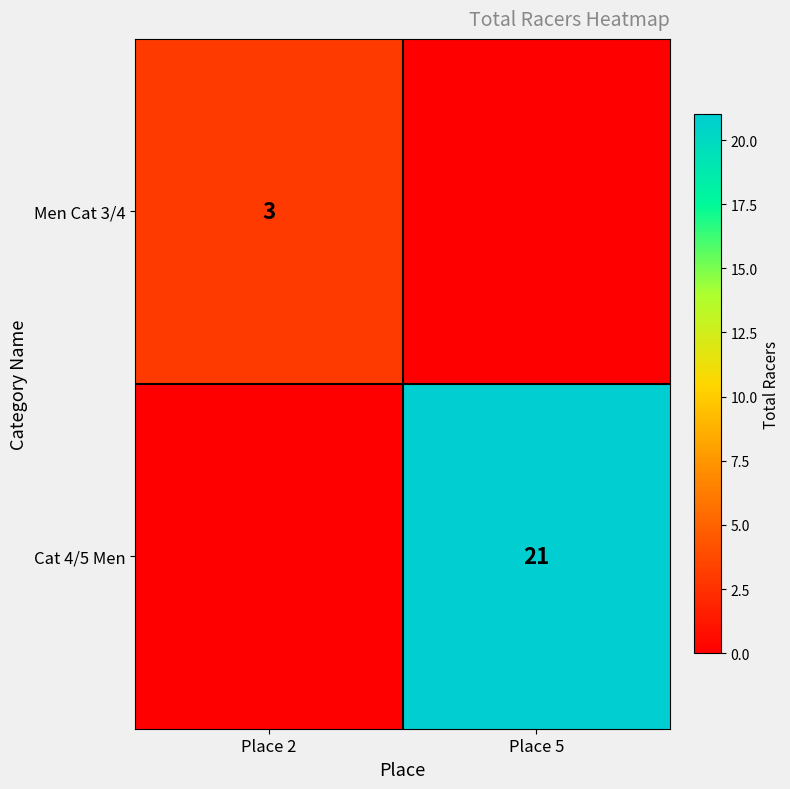

Is the value of Men Cat 3/4 at Place 2 greater than the value of Cat 4/5 Men at Place 5?

No